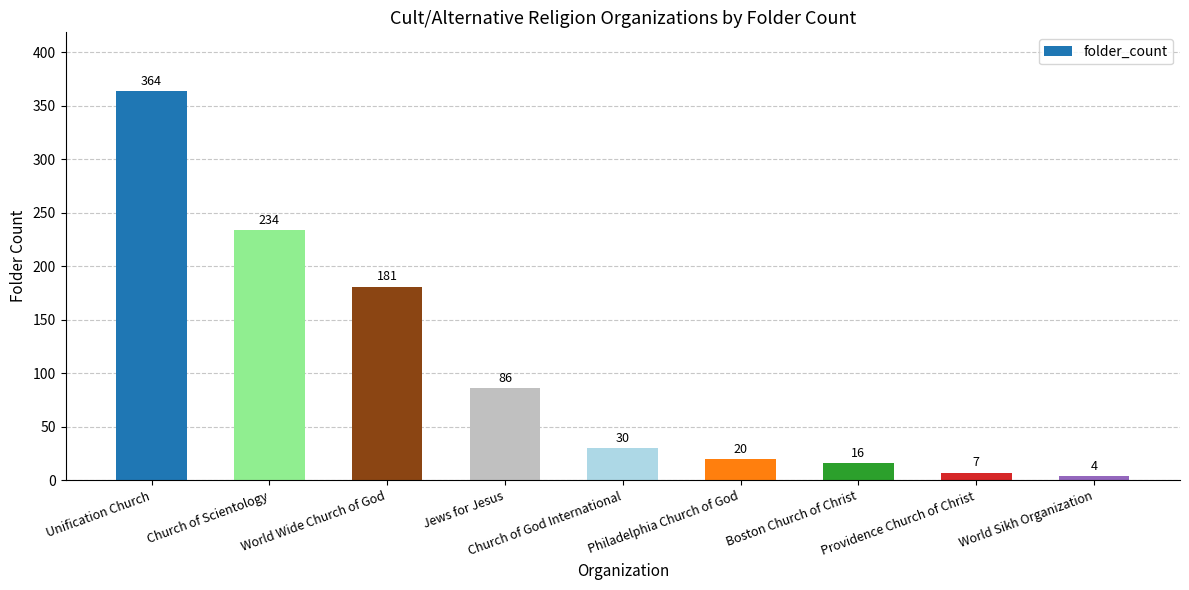

Does the chart contain stacked bars?

No